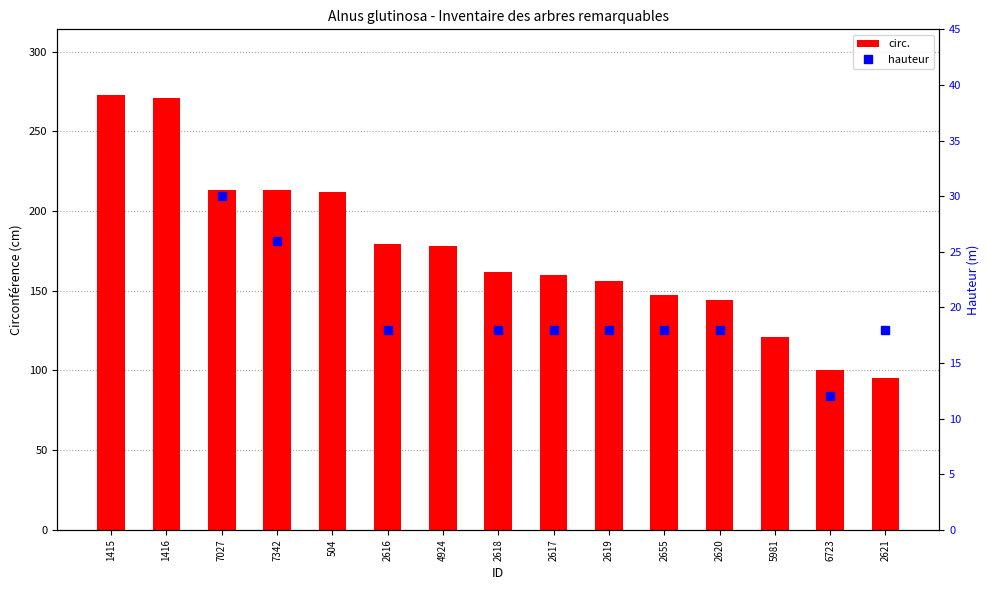

Approximately how many times larger is the value at 7342 compared to 2616?

1.2